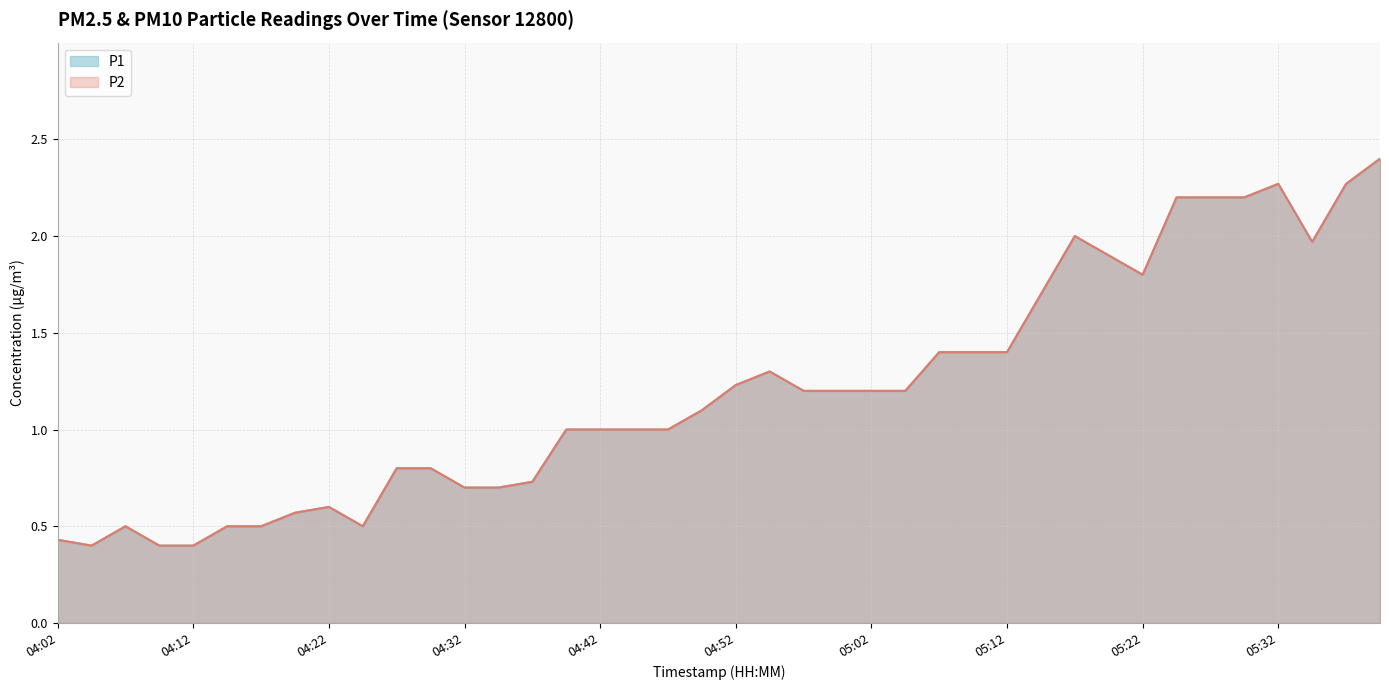

True or false: P2 has a value of 1.4 at 05:27.

False